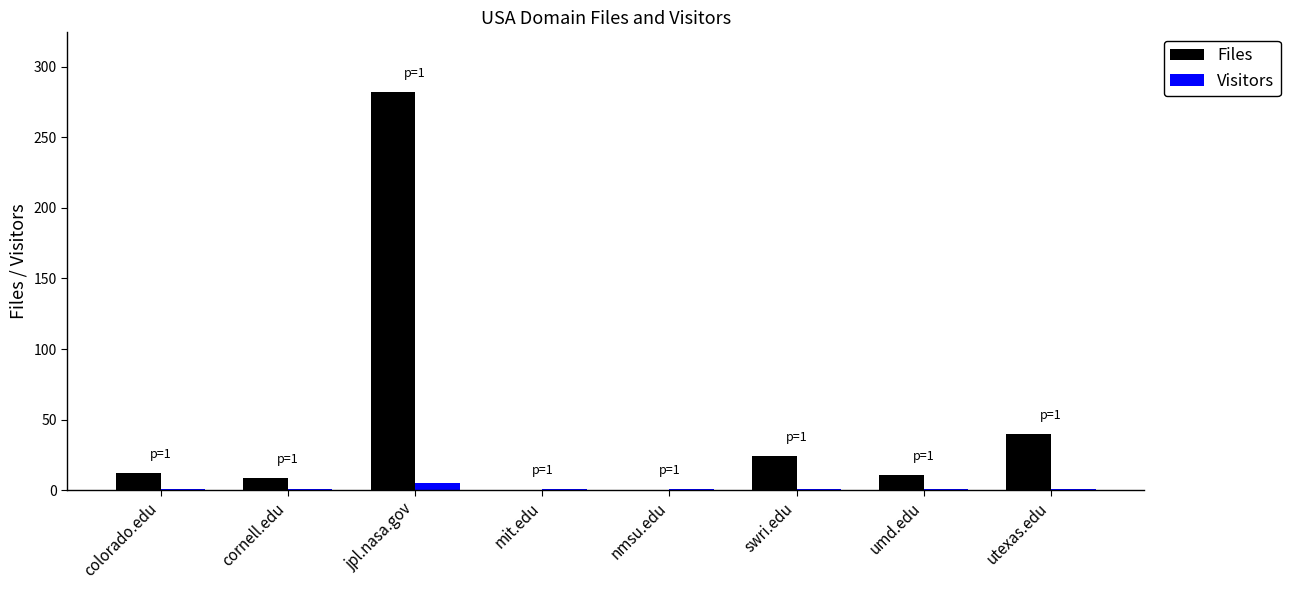

What is the sum of all Files values?

378